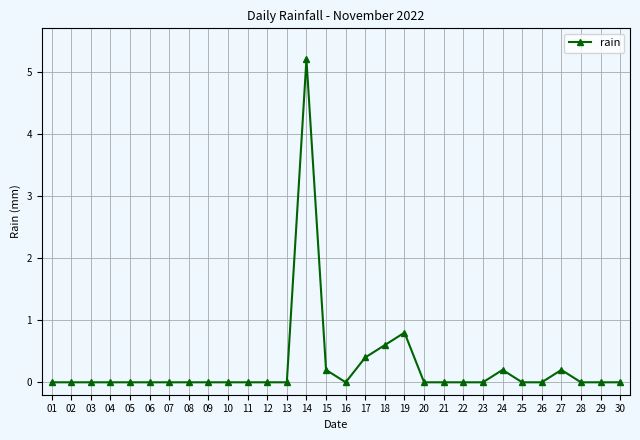

True or false: the data shows -2.8 at 07.

False